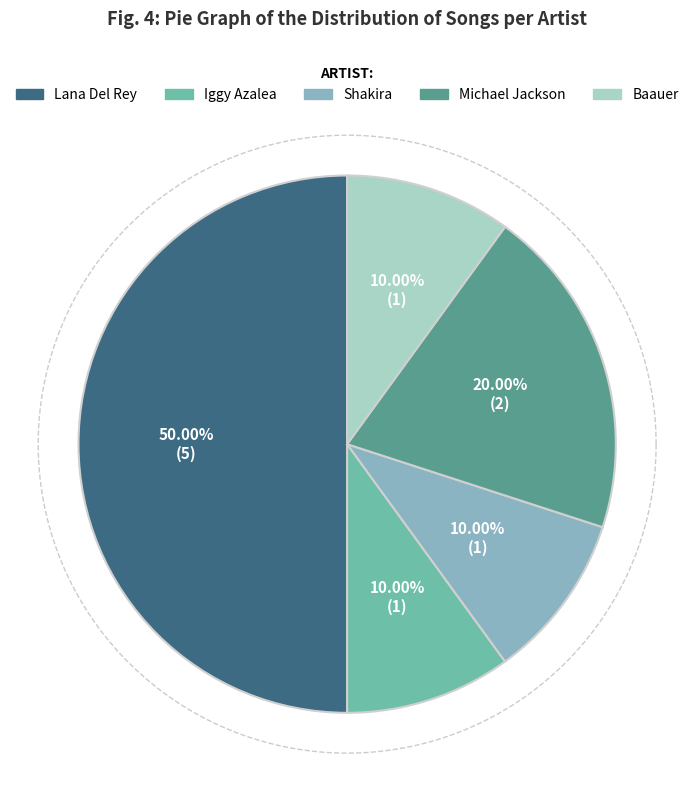

To the nearest percent, what is the combined percentage of Iggy Azalea and Baauer?

20%